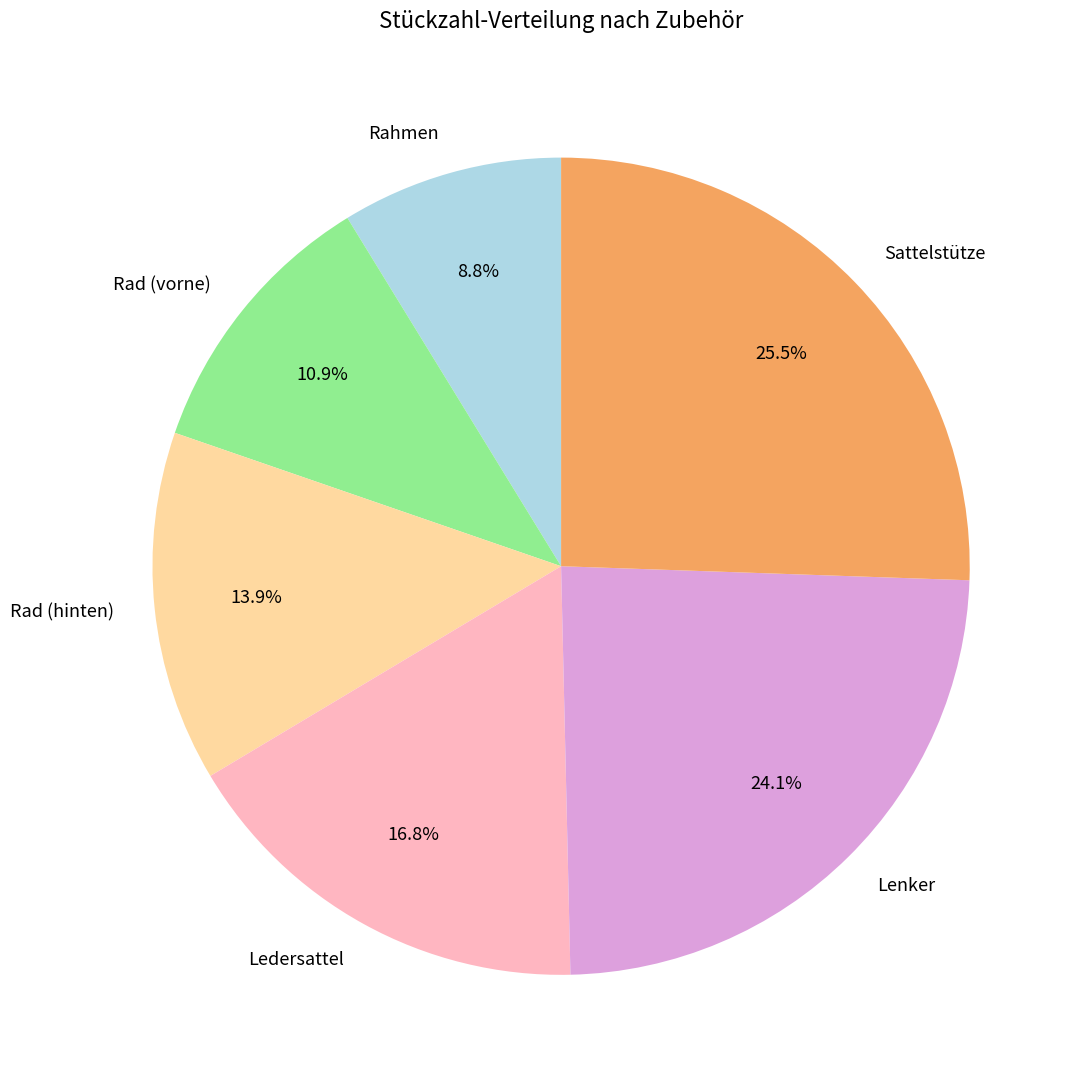

Is the sum of Lenker and Rad (vorne) greater than half?

No